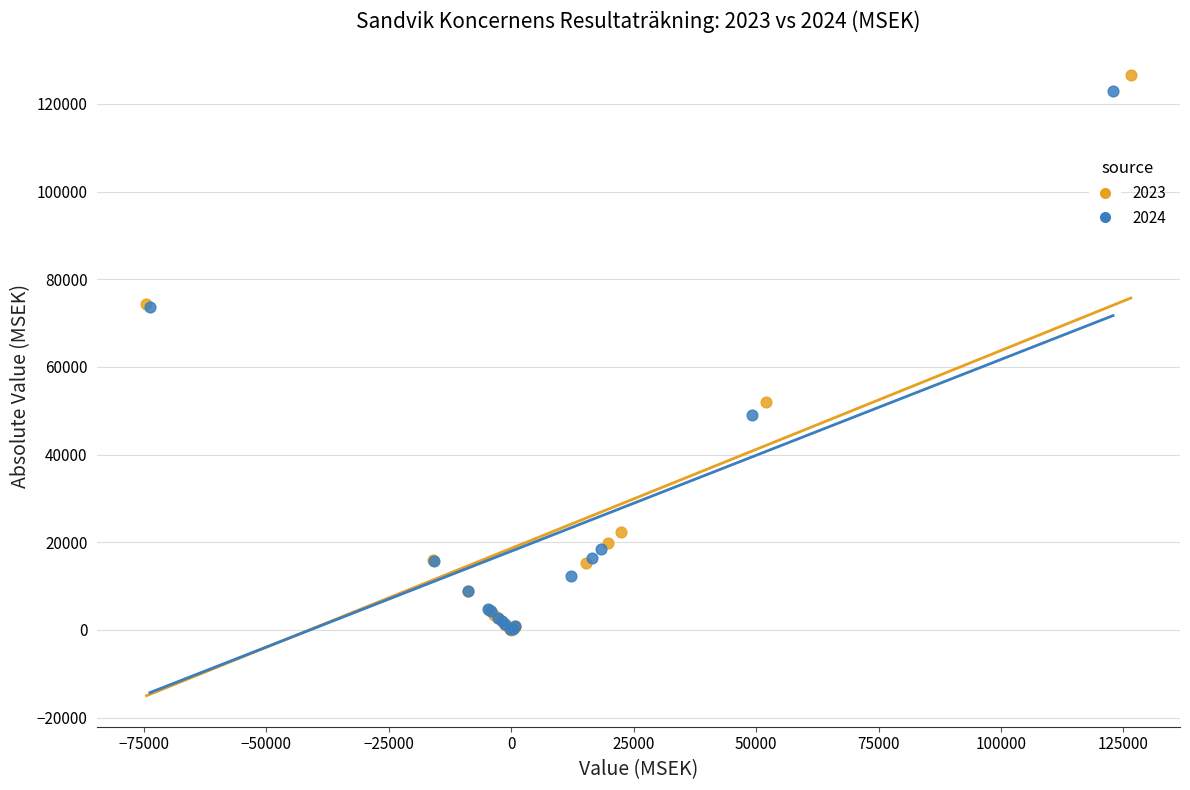

Which series has the largest Y range (max minus min)?

2023